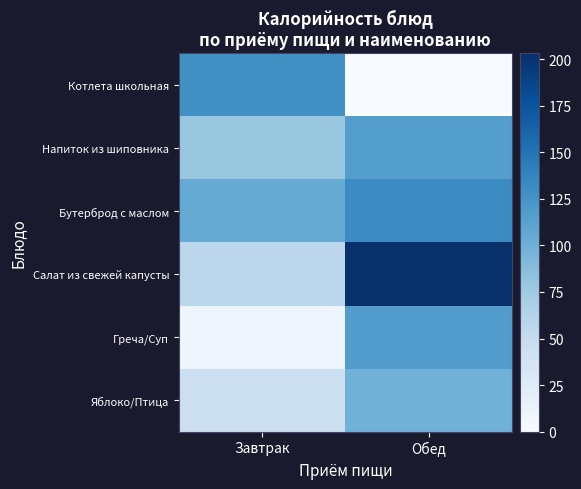

Reading right to left, transcribe all the data shown in this chart.

Котлета школьная: Обед=0.0	Завтрак=127.7
Напиток из шиповника: Обед=115.8	Завтрак=78.2
Бутерброд с маслом: Обед=131.7	Завтрак=105.0
Салат из свежей капусты: Обед=203.2	Завтрак=56.4
Греча/Суп: Обед=117.0	Завтрак=8.5
Яблоко/Птица: Обед=99.0	Завтрак=44.0